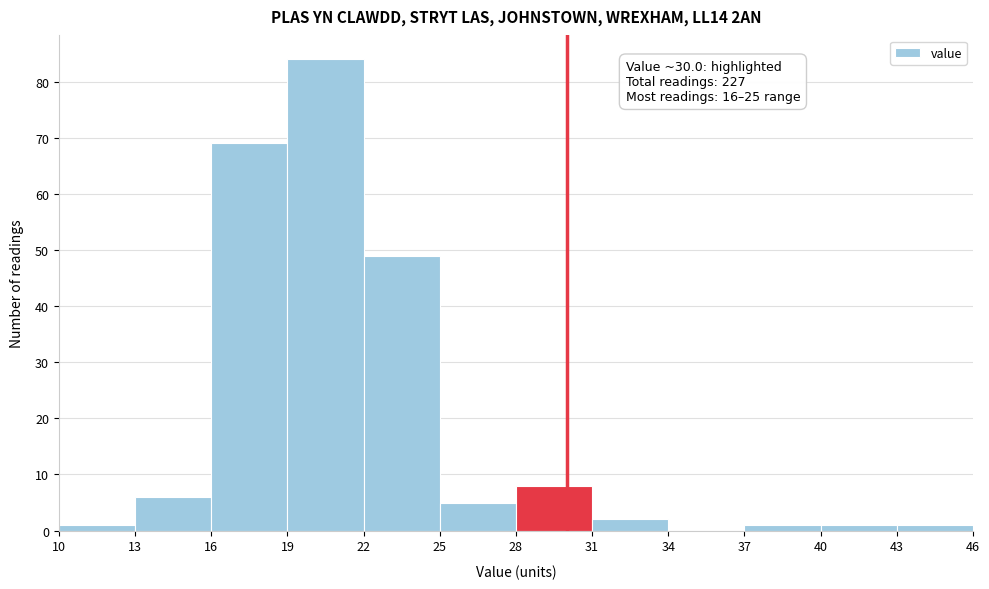

Over which range of the x-axis is the bar tallest?

19 to 22